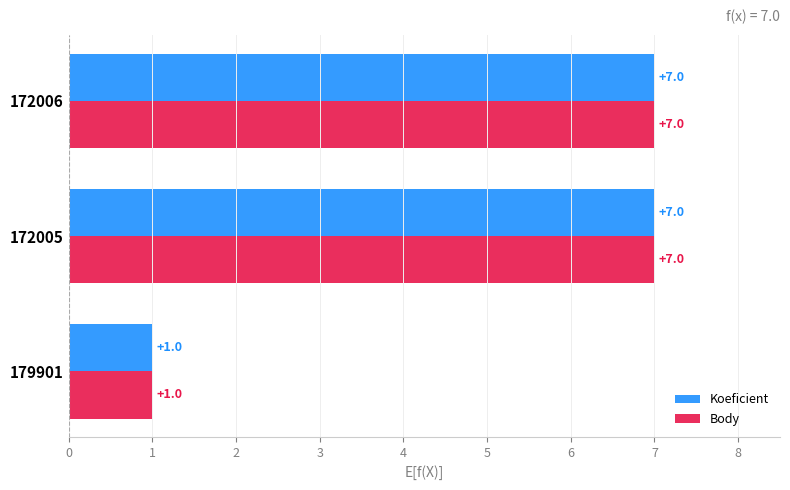

At which label is Body closest to 4?

179901